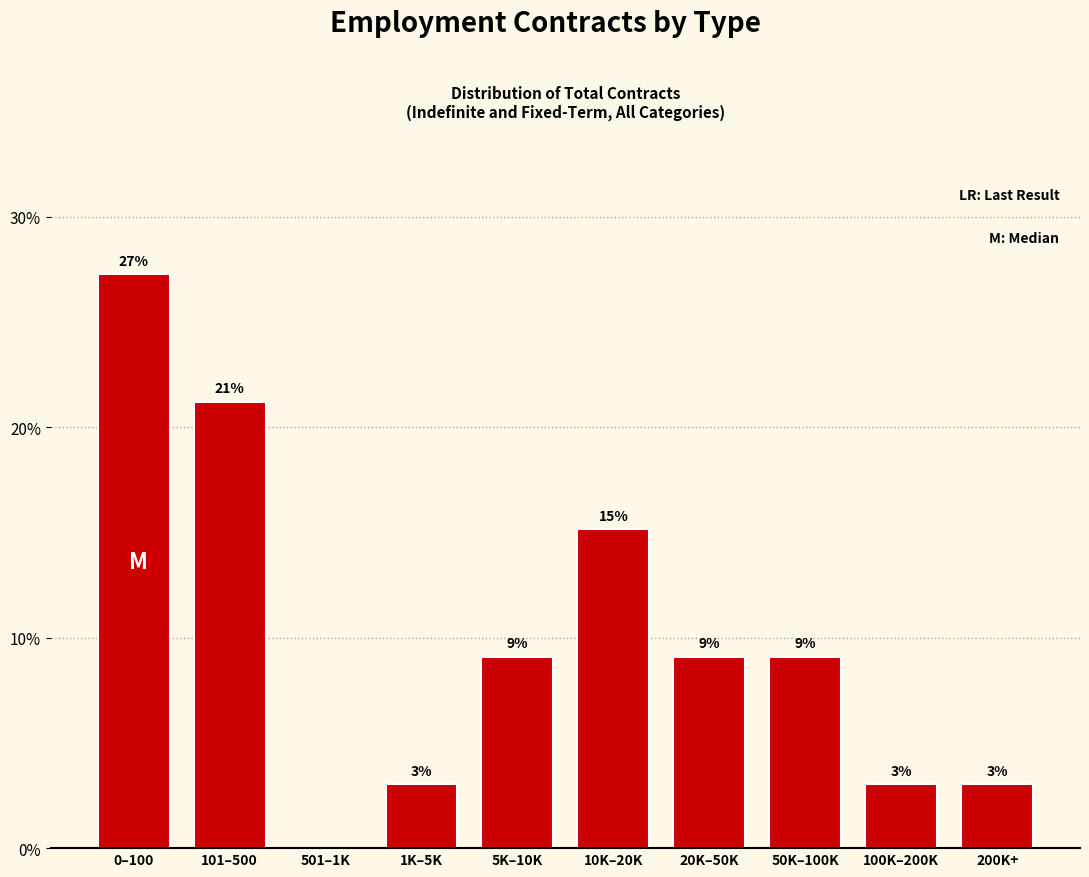

Are the bars horizontal?

No